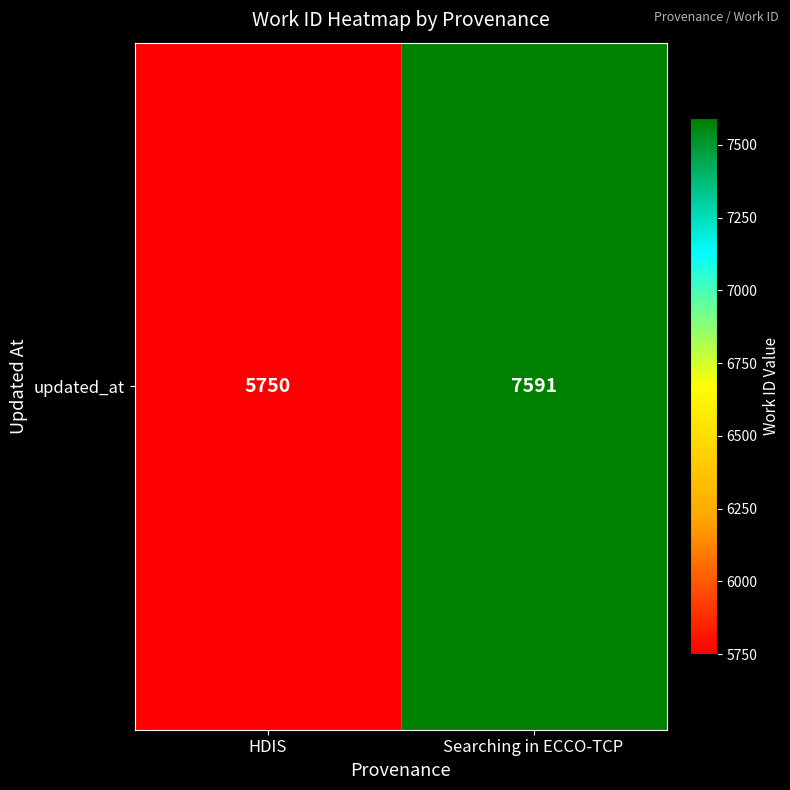

How many values are between 5750 and 7591?

2